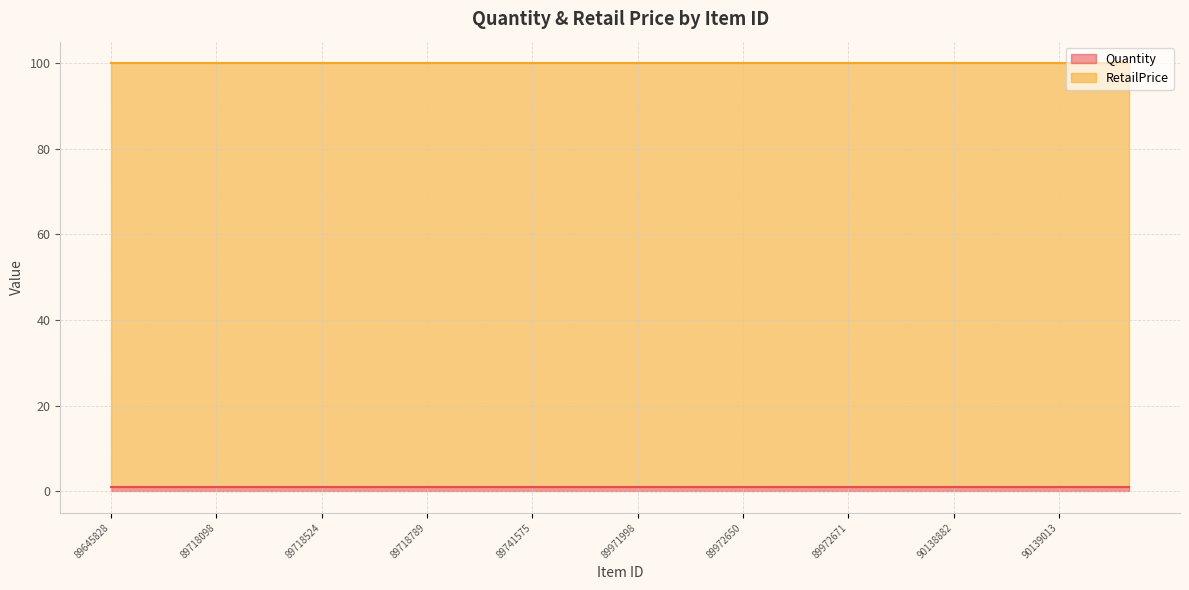

The Quantity series shows 1 at 90139013. True or false?

True